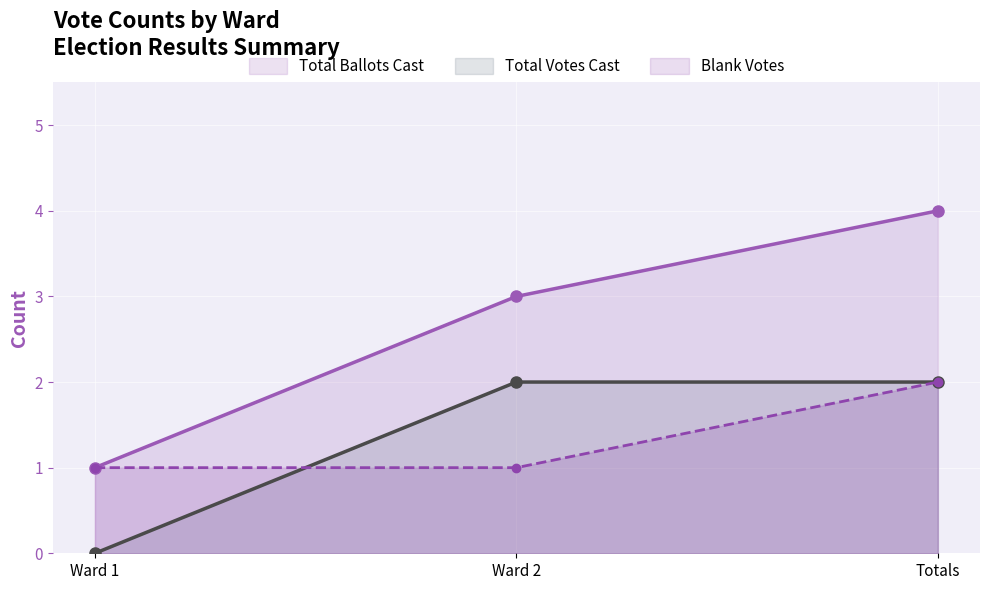

What is the minimum value for Total Ballots Cast?

1